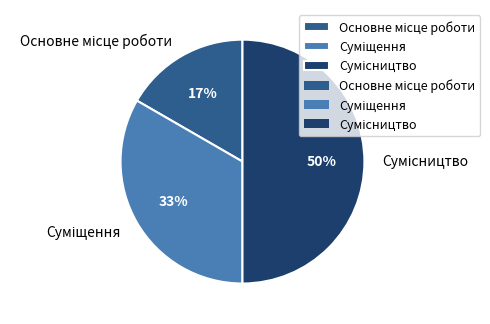

To the nearest percent, what is the average slice percentage?

33%